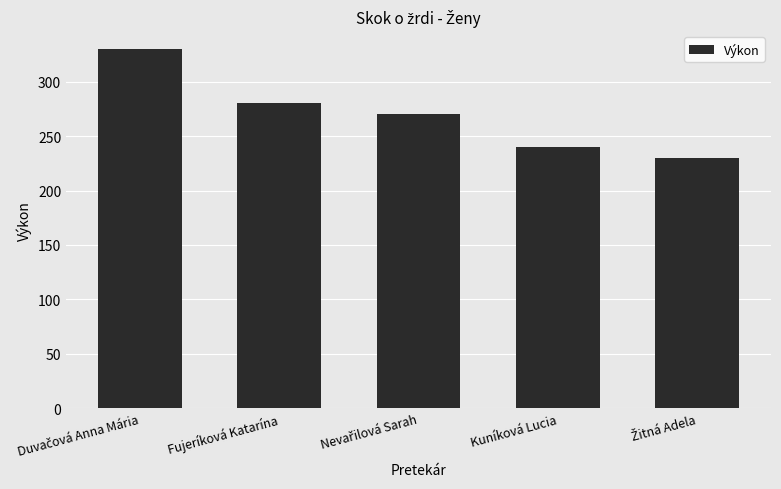

The value at Fujeríková Katarína is 116. True or false?

False